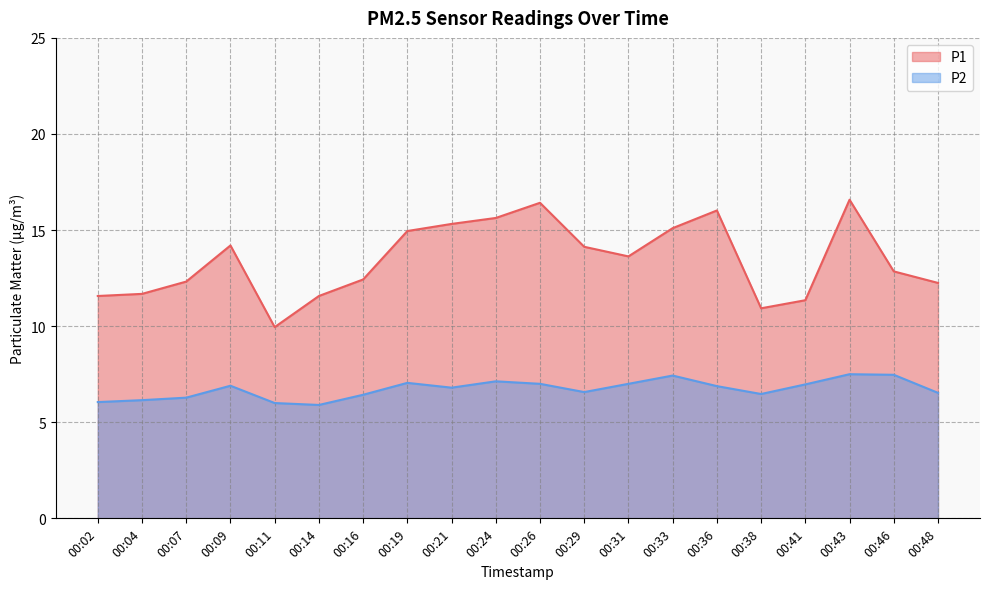

True or false: P2 and P1 intersect in this chart.

False